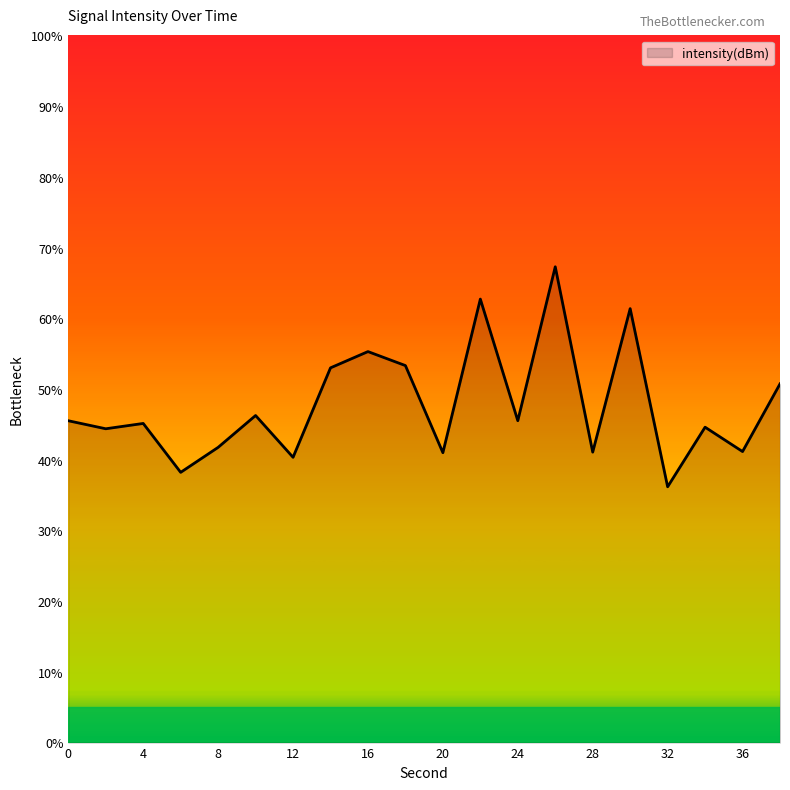

What is the maximum value shown in the chart?

67.3